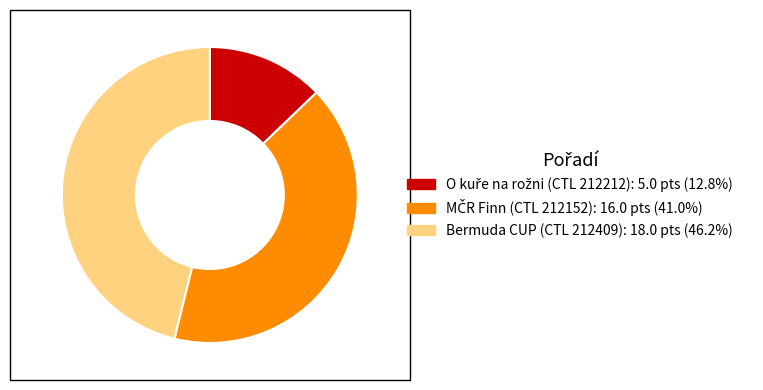

The Bermuda CUP (CTL 212409) slice represents 46% of the pie. True or false?

True